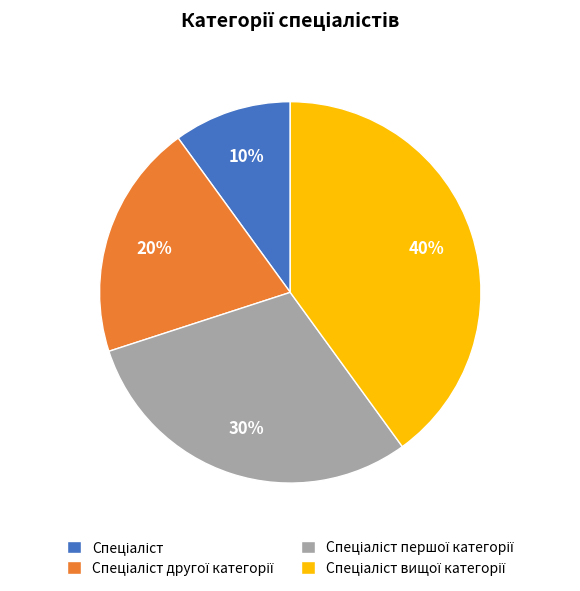

Count the number of slices in the pie.

4